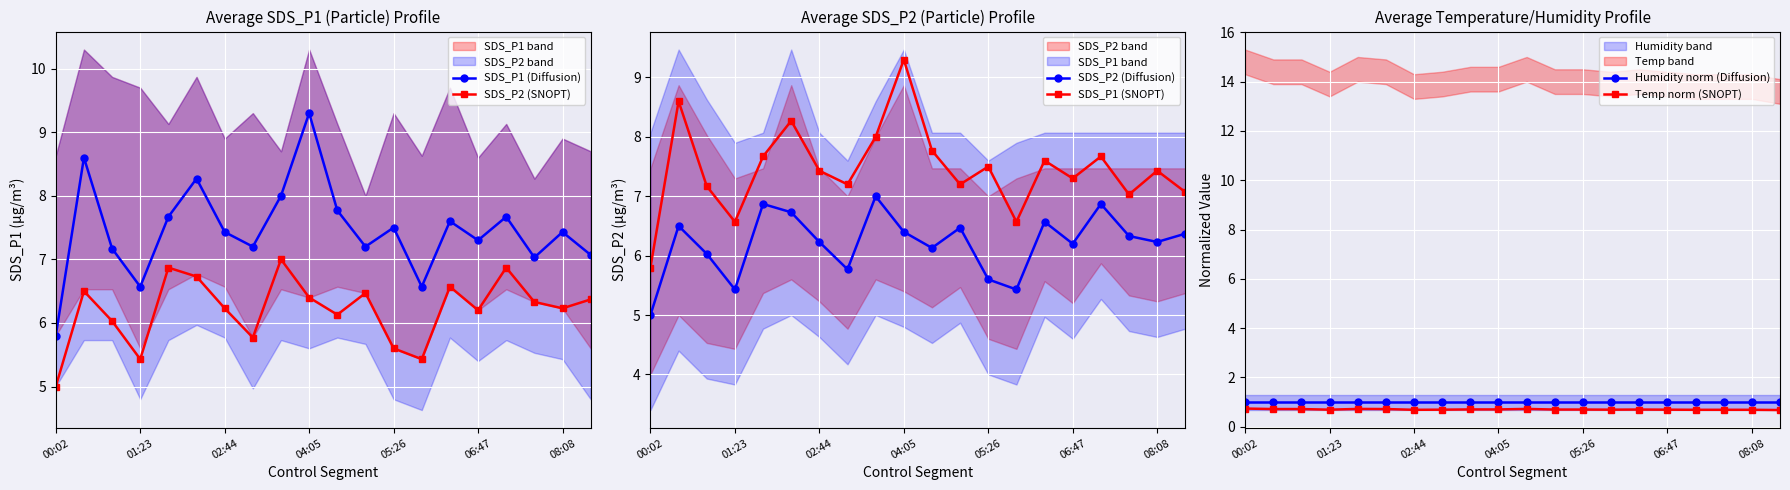

How many interior local valleys does the SDS_P1 (Diffusion) series have?

6